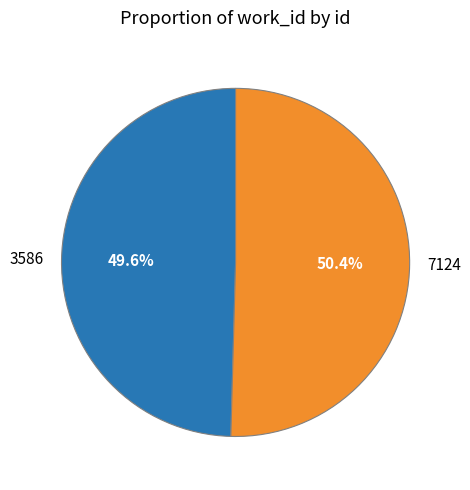

To the nearest percent, what portion does 7124 represent?

50%